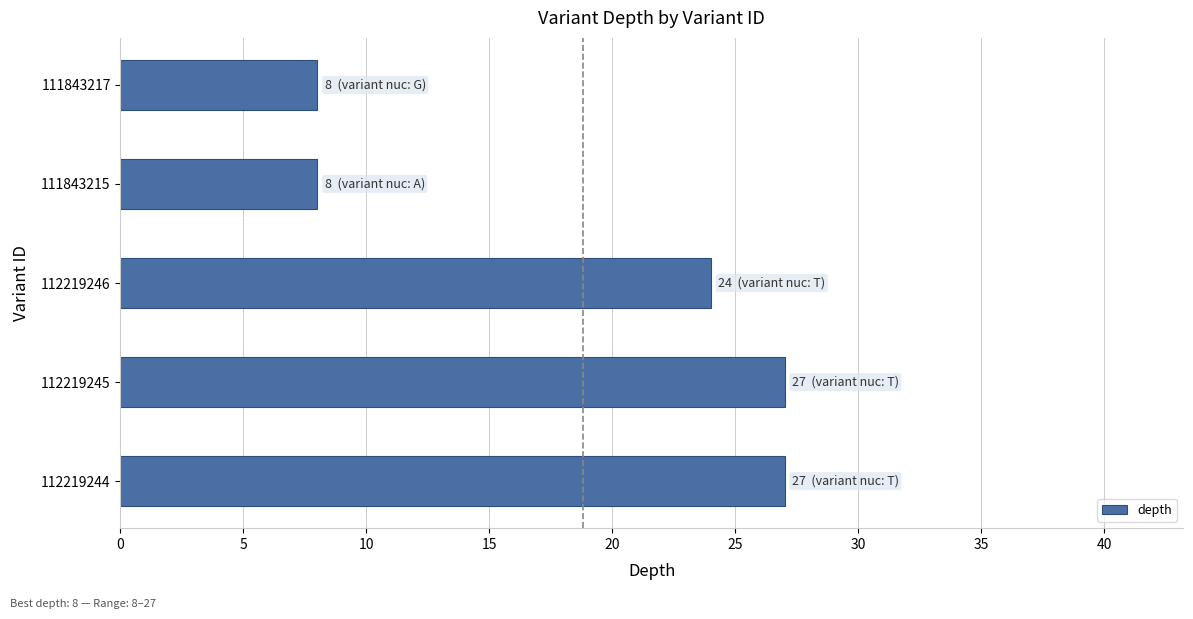

The chart shows a value of 27 at 112219245. True or false?

True